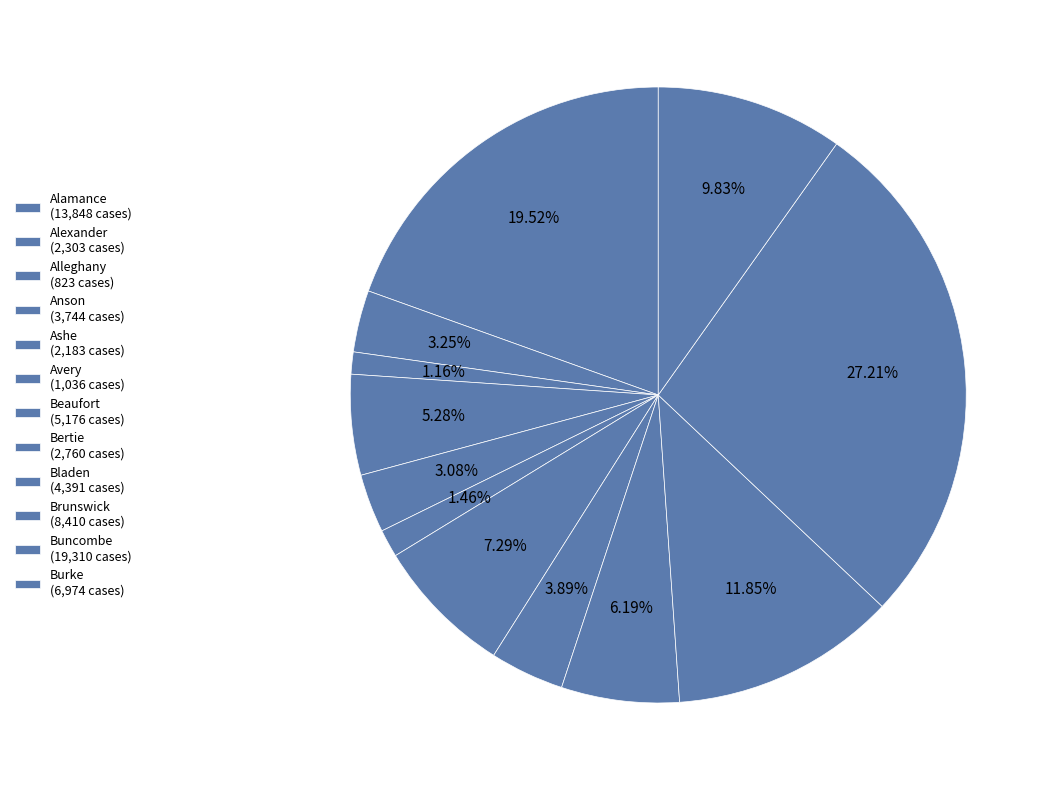

What is the change in value from Ashe to Buncombe?

+17127